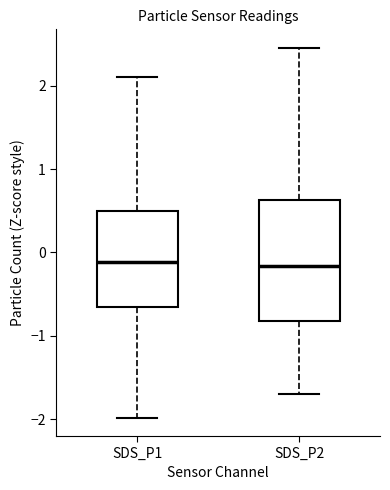

Reading left to right, transcribe this box plot: for each box, give where its median line is, the range the box spans, and where its two whiskers end, as read against the y-axis. The values are not printed on the chart, so give them approximately, as read against the axis.

SDS_P1: median -0.1, box -0.7 to 0.5, whiskers -2.0 to 2.1
SDS_P2: median -0.2, box -0.8 to 0.6, whiskers -1.7 to 2.5